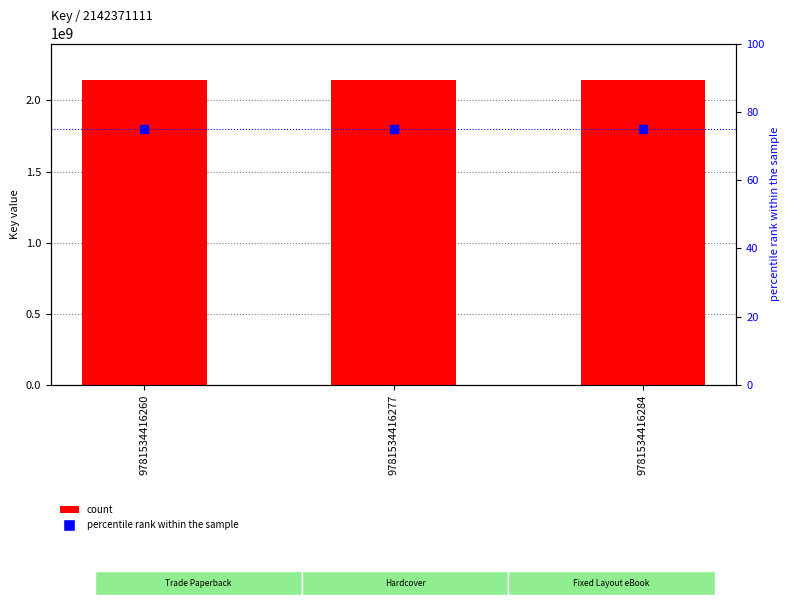

At how many categories does at least one series exceed 961258593?

3